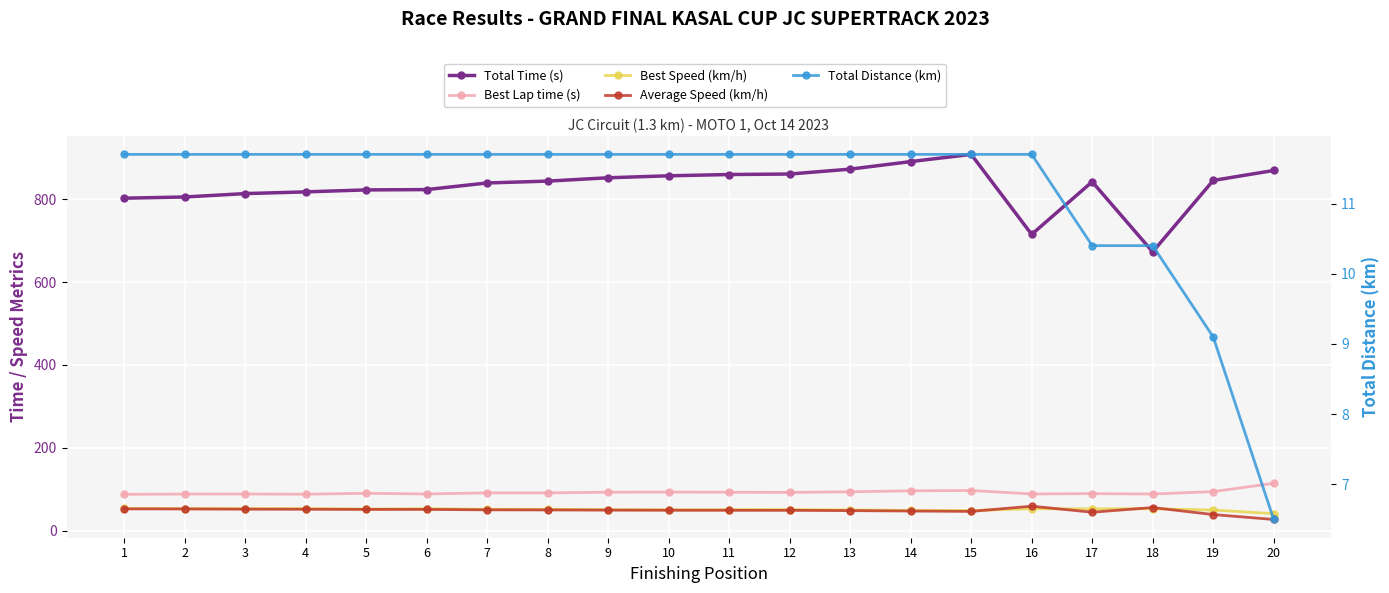

What is the average value of the Total Time (s) series?

830.5